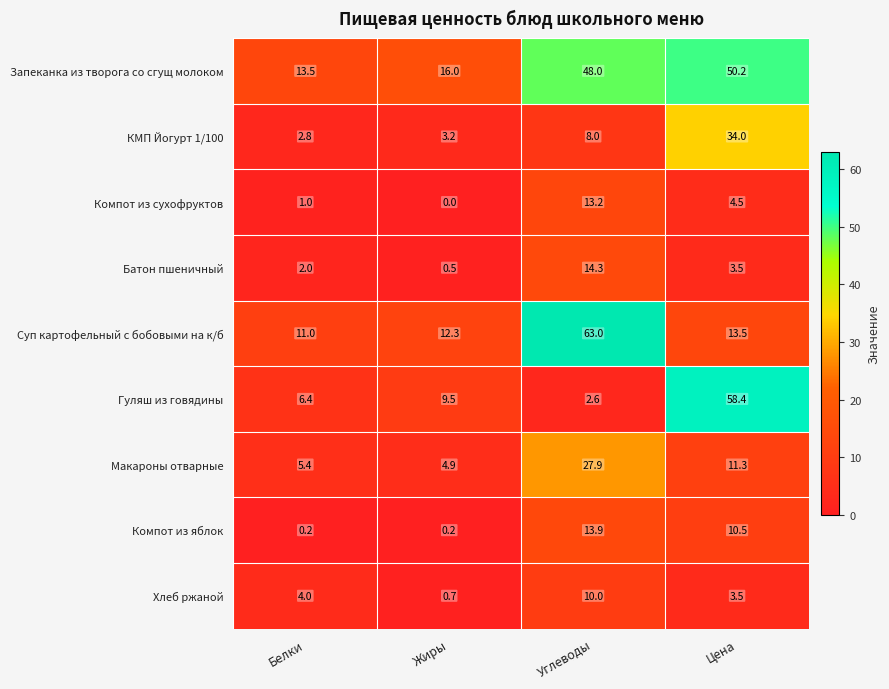

At which category is the sum across all series the highest?

Углеводы